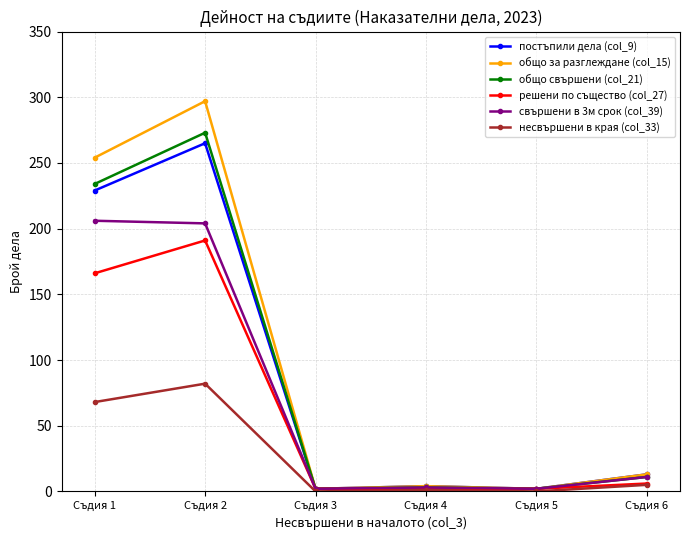

How many lines are shown in the chart?

6